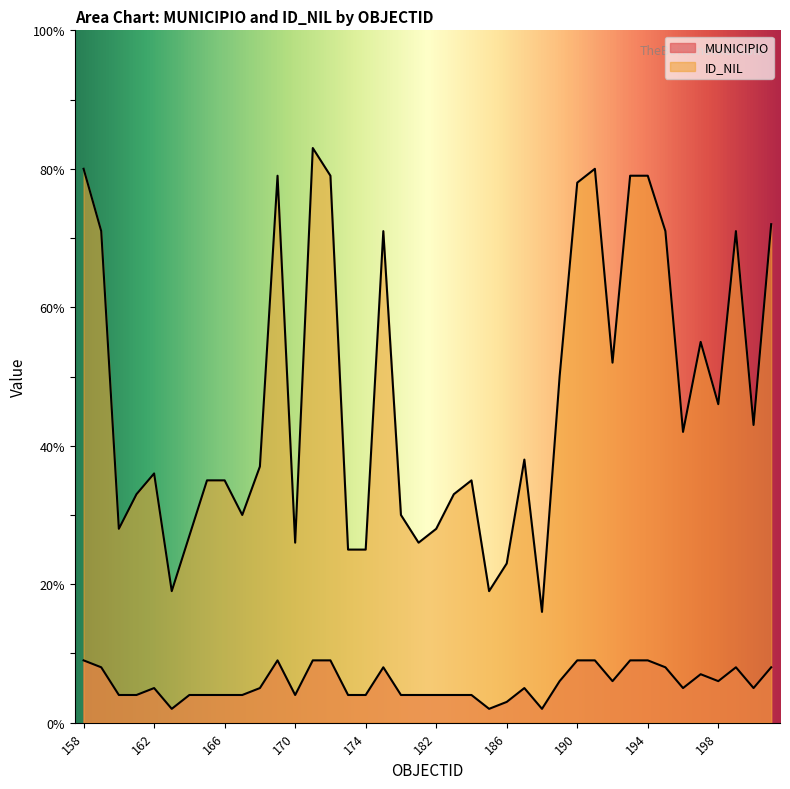

True or false: ID_NIL and MUNICIPIO cross at least once.

False